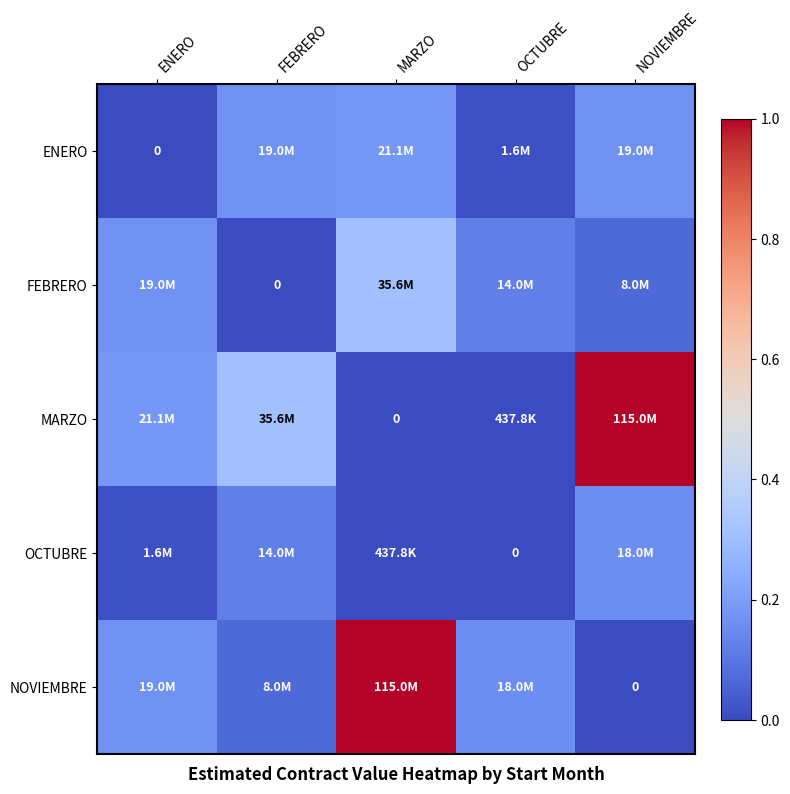

What is the approximate value of ENERO at MARZO?

0.2